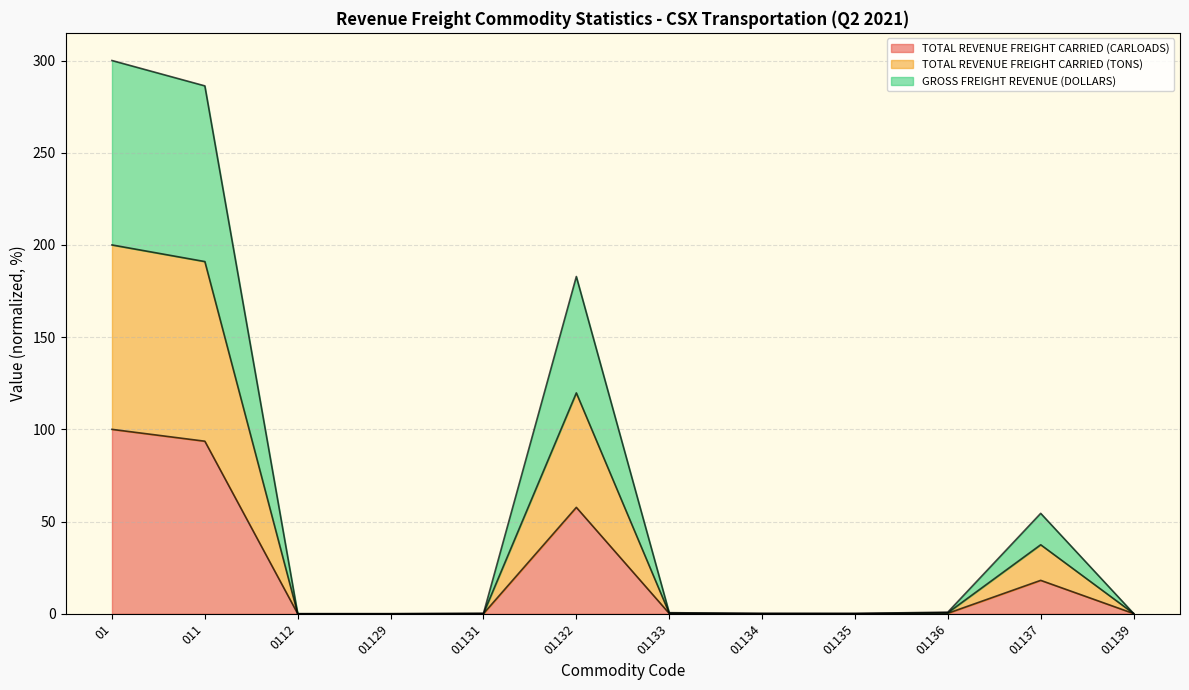

What are all the series names shown in the legend?

TOTAL REVENUE FREIGHT CARRIED (CARLOADS), TOTAL REVENUE FREIGHT CARRIED (TONS), GROSS FREIGHT REVENUE (DOLLARS)